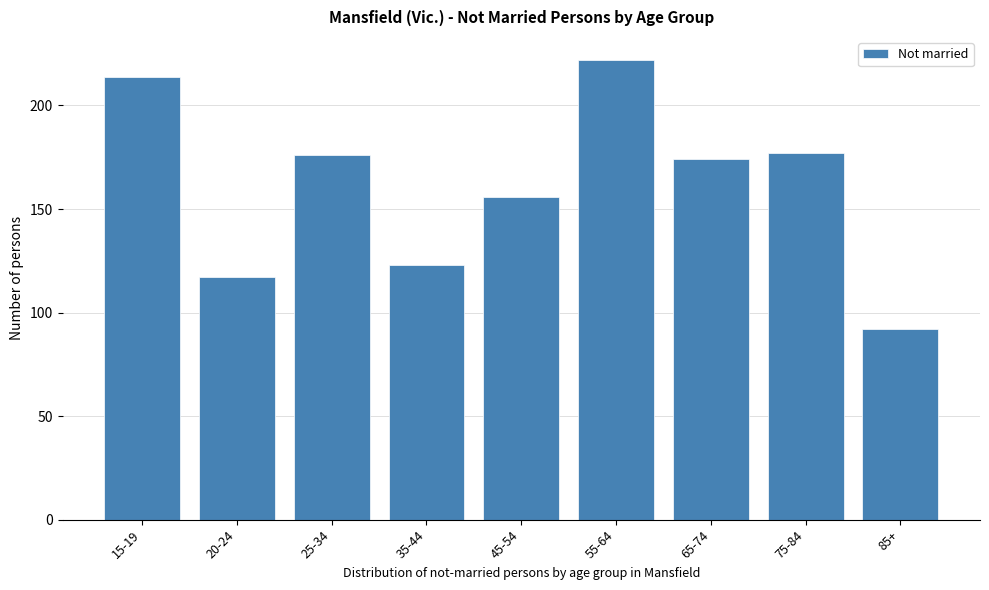

Reading left to right, transcribe all the data shown in this chart.

214	117	176	123	156	222	174	177	92